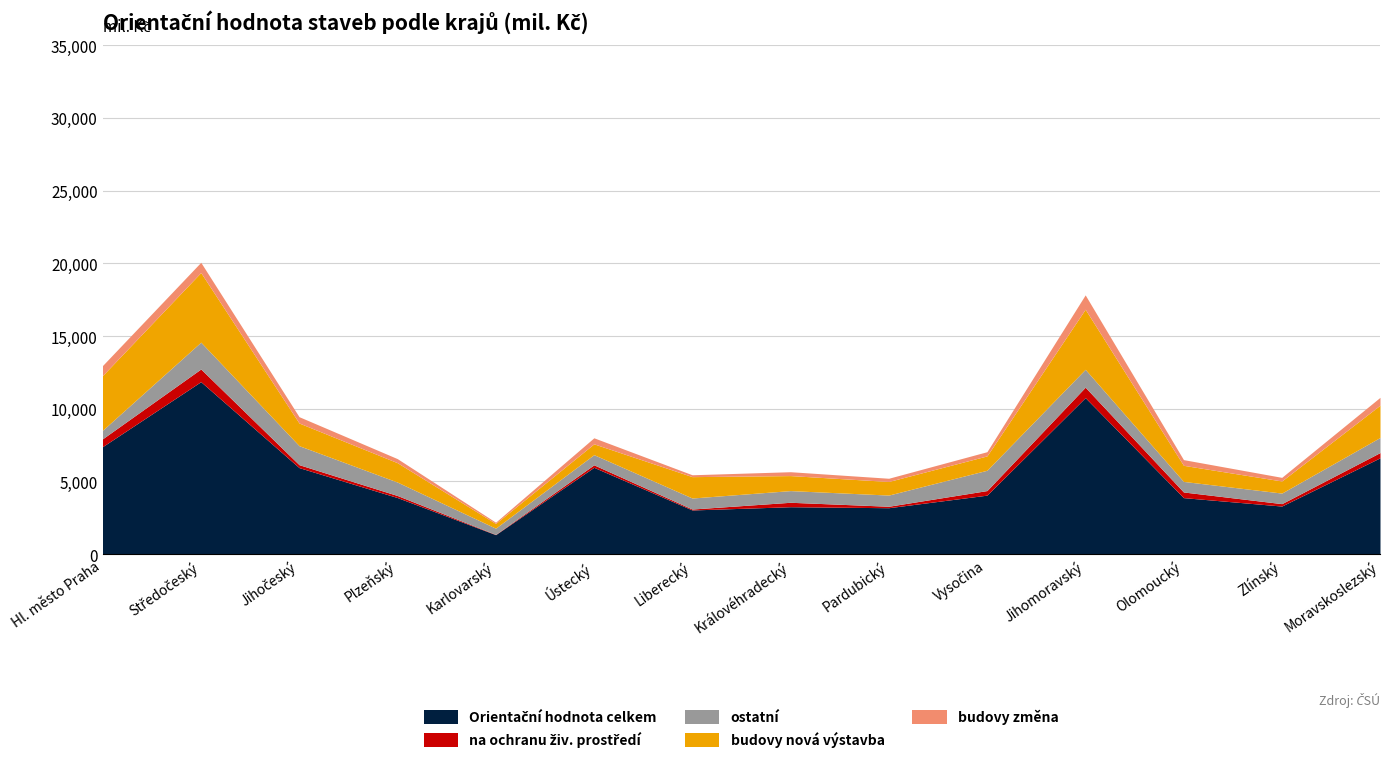

Which series has the largest total across all categories?

Orientační hodnota celkem